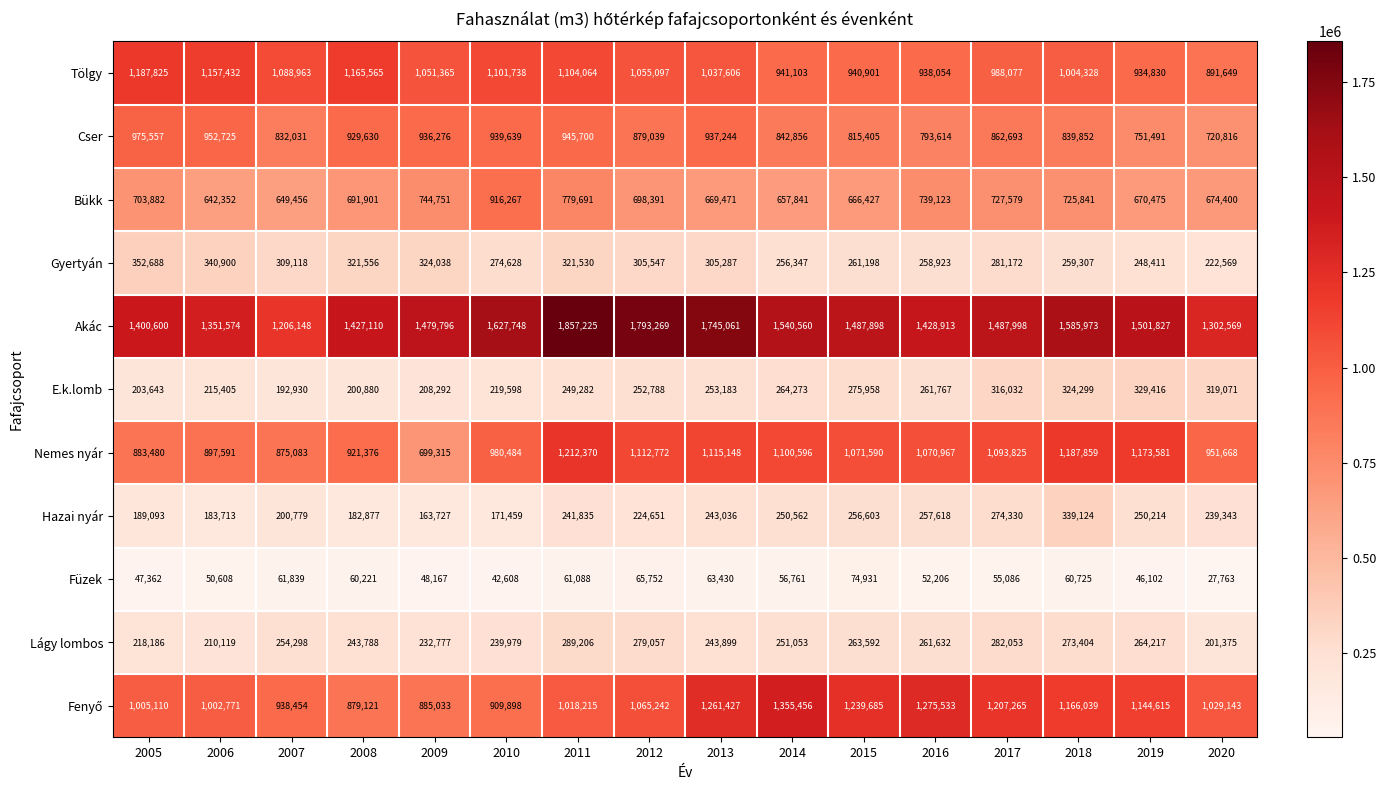

At which category does the chart reach its minimum across all series?

2020